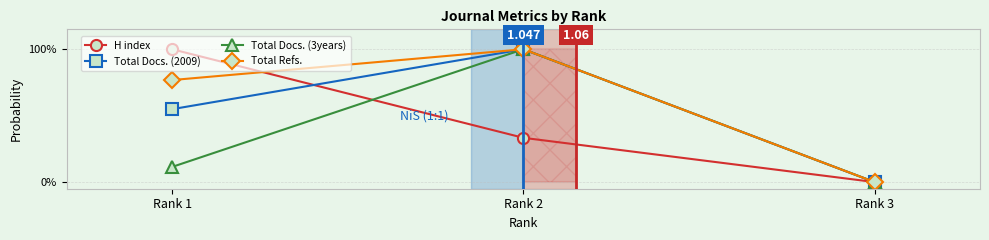

What are all the series names shown in the legend?

H index, Total Docs. (2009), Total Docs. (3years), Total Refs.